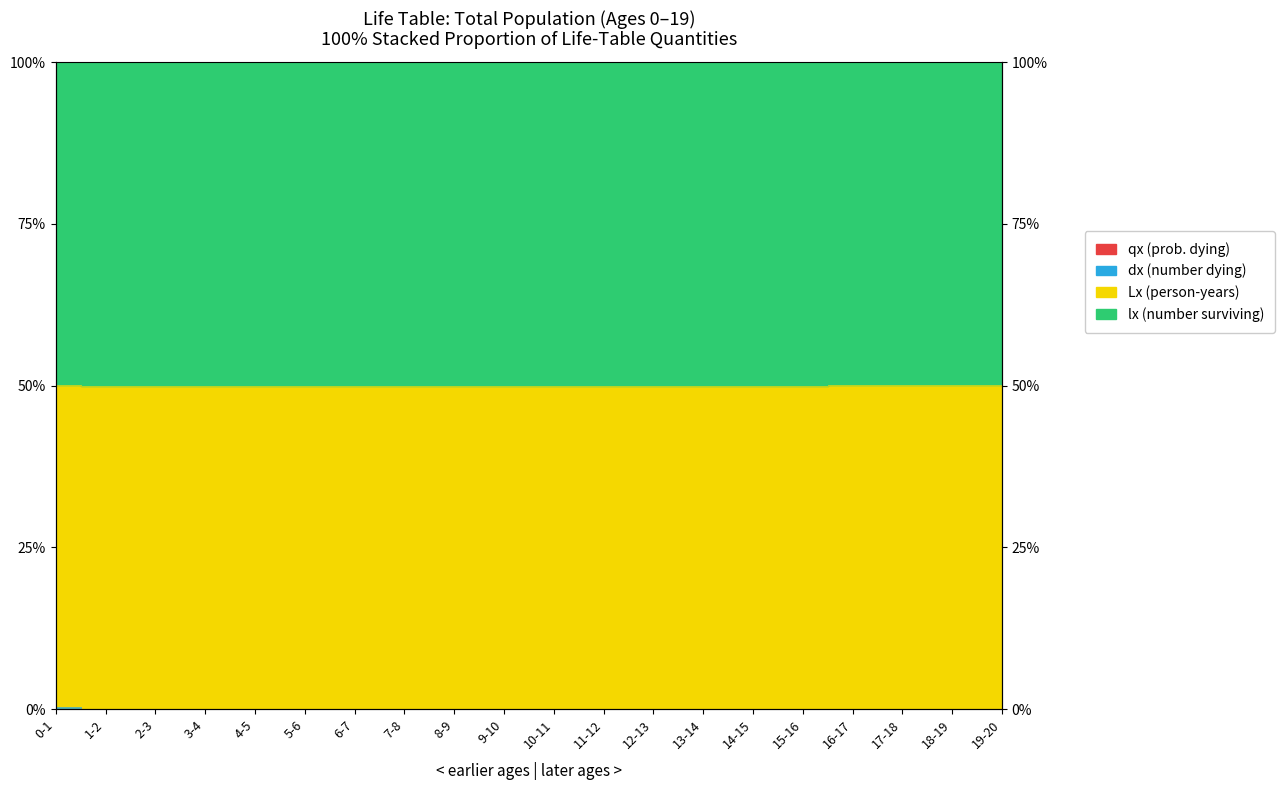

The value of qx (prob. dying) at 14-15 is 0.0. True or false?

True